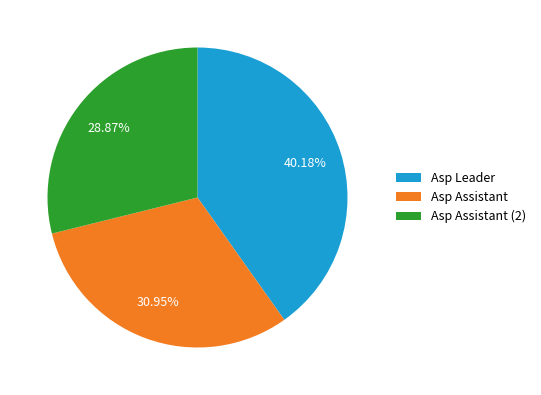

How many slices are in this pie chart?

3